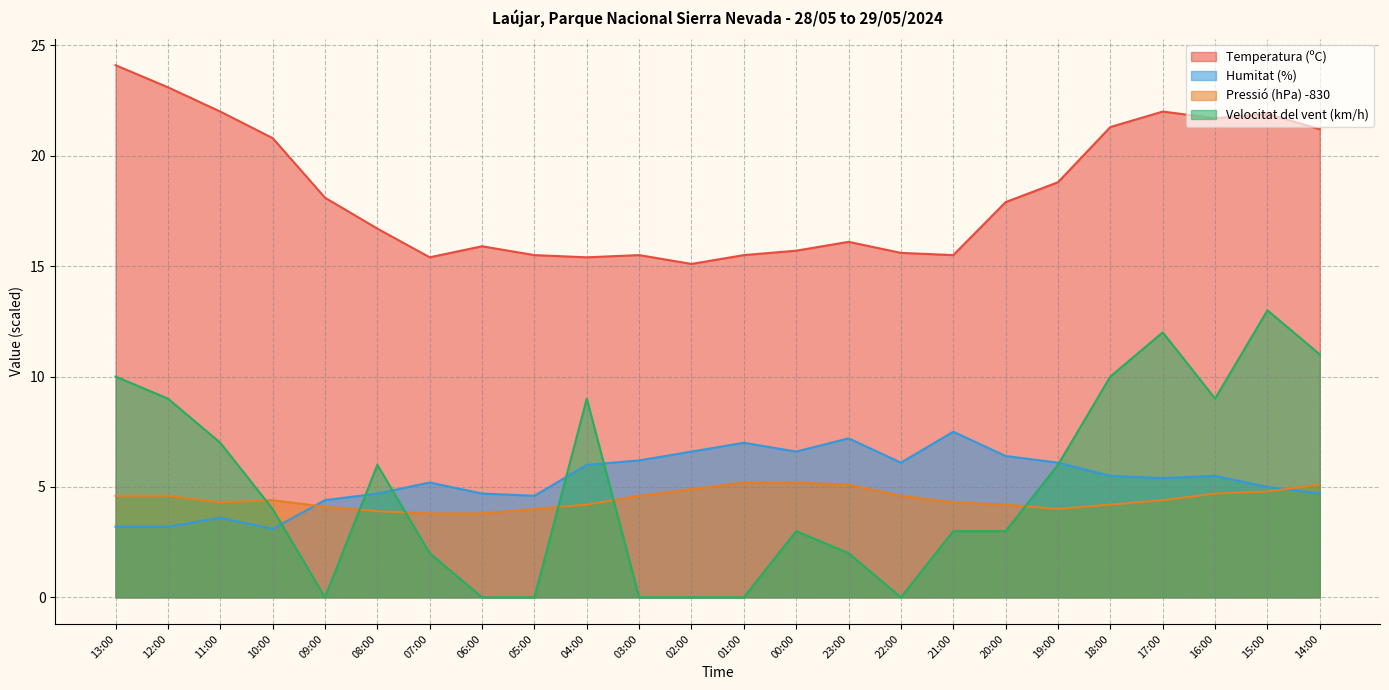

Which category has the lowest value in the Humitat (%) series?

10:00